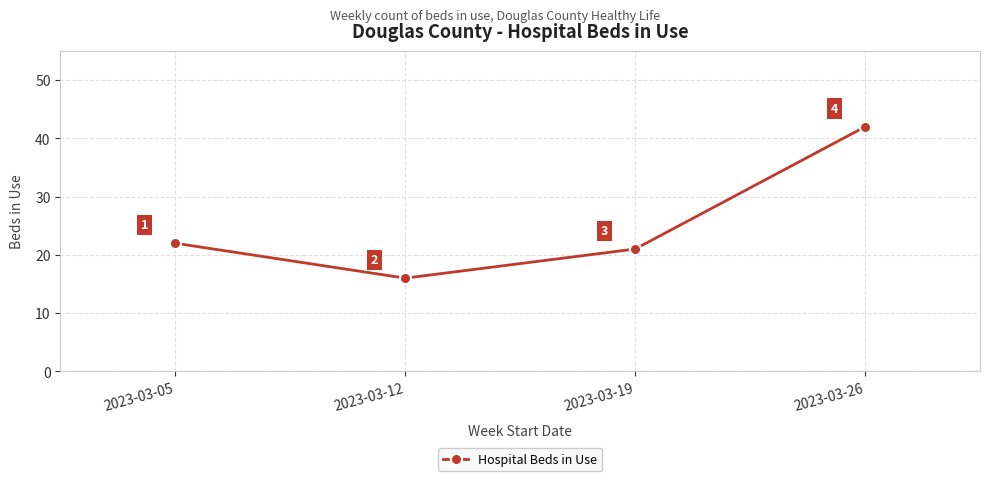

What is the ratio of the value at 2023-03-12 to the value at 2023-03-05?

0.7